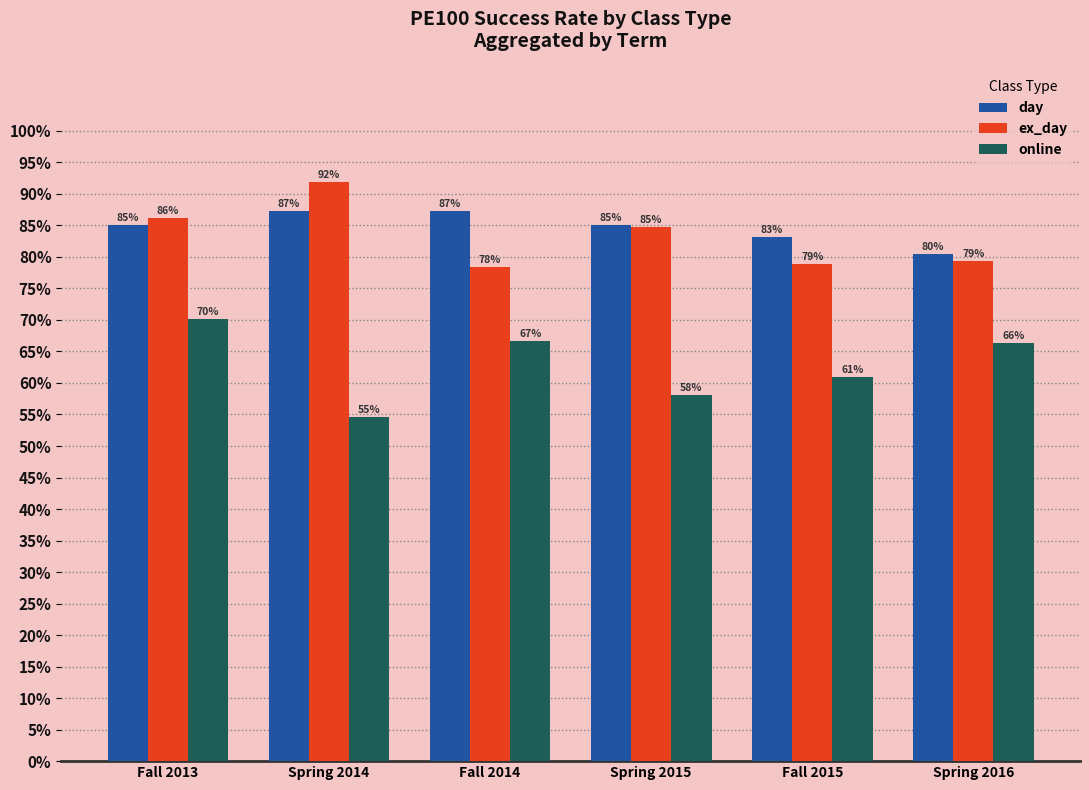

Reading left to right, list all the values displayed in this chart.

day: Fall 2013=0.9	Spring 2014=0.9	Fall 2014=0.9	Spring 2015=0.9	Fall 2015=0.8	Spring 2016=0.8
ex_day: Fall 2013=0.9	Spring 2014=0.9	Fall 2014=0.8	Spring 2015=0.8	Fall 2015=0.8	Spring 2016=0.8
online: Fall 2013=0.7	Spring 2014=0.5	Fall 2014=0.7	Spring 2015=0.6	Fall 2015=0.6	Spring 2016=0.7